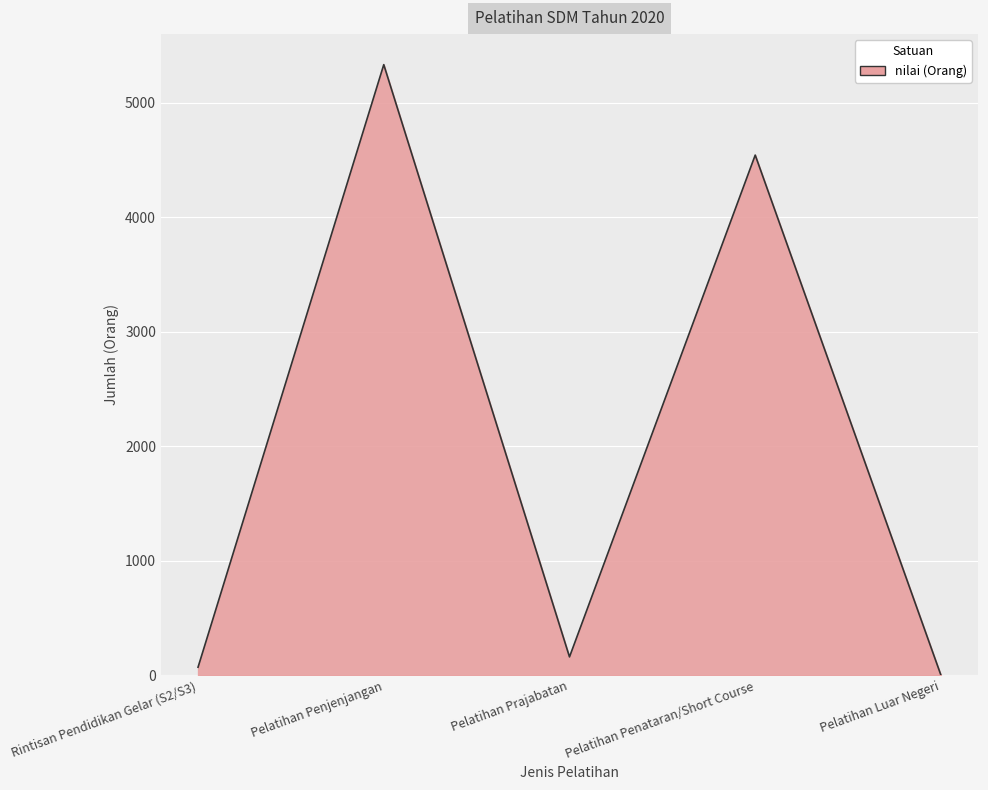

Reading left to right, what are all the values shown in this chart?

Rintisan Pendidikan Gelar (S2/S3)=70	Pelatihan Penjenjangan=5333	Pelatihan Prajabatan=160	Pelatihan Penataran/Short Course=4543	Pelatihan Luar Negeri=0